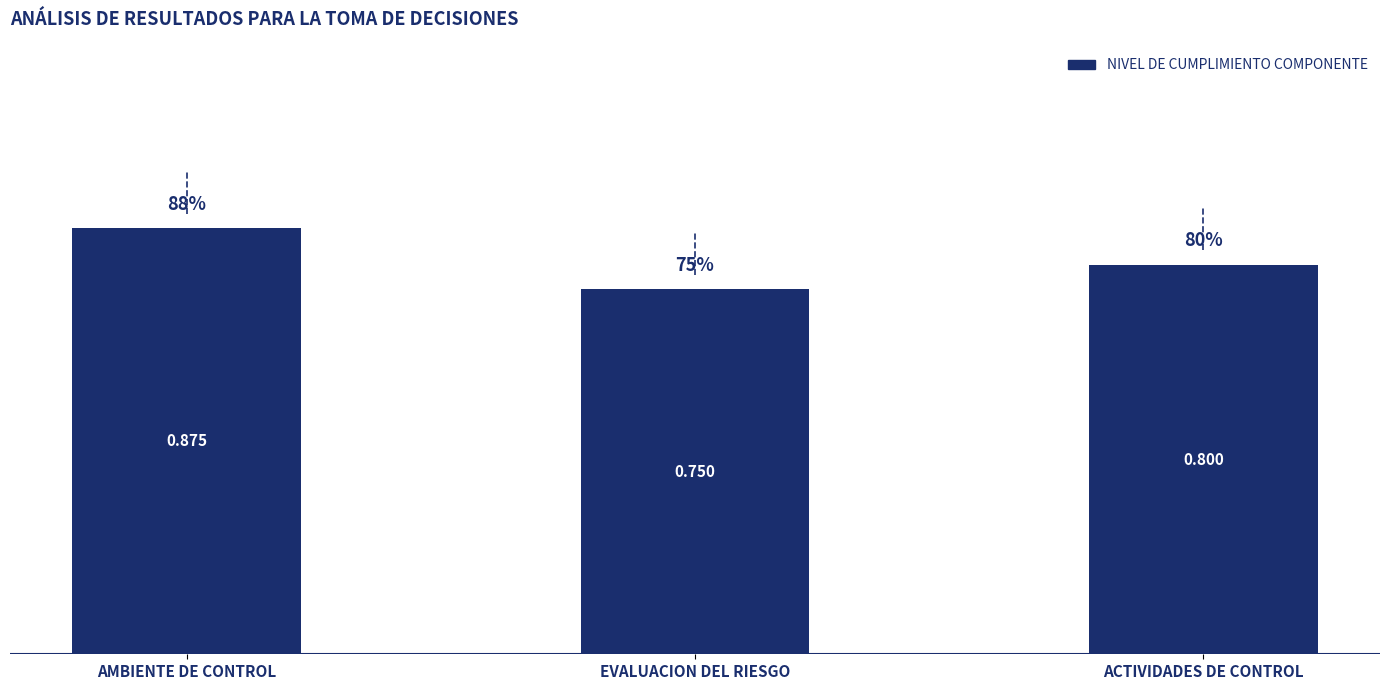

The chart shows a value of 1.3 at AMBIENTE DE CONTROL. True or false?

False